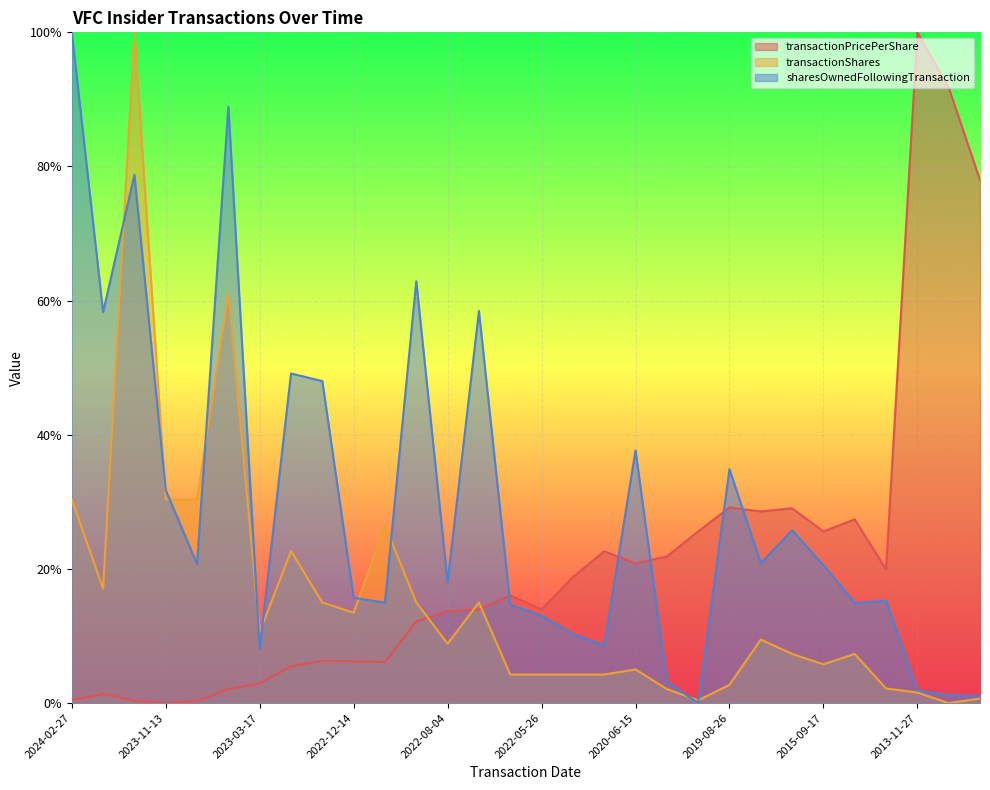

Reading left to right, transcribe all the data shown in this chart.

transactionPricePerShare: 0.0	0.0	0.0	0.0	0.0	0.0	0.0	0.1	0.1	0.1	0.1	0.1	0.1	0.1	0.2	0.1	0.2	0.2	0.2	0.2	0.3	0.3	0.3	0.3	0.3	0.3	0.2	1.0	0.9	0.8
transactionShares: 0.3	0.2	1.0	0.3	0.3	0.6	0.1	0.2	0.2	0.1	0.3	0.2	0.1	0.2	0.0	0.0	0.0	0.0	0.1	0.0	0.0	0.0	0.1	0.1	0.1	0.1	0.0	0.0	0.0	0.0
sharesOwnedFollowingTransaction: 1.0	0.6	0.8	0.3	0.2	0.9	0.1	0.5	0.5	0.2	0.1	0.6	0.2	0.6	0.1	0.1	0.1	0.1	0.4	0.0	0.0	0.3	0.2	0.3	0.2	0.1	0.2	0.0	0.0	0.0